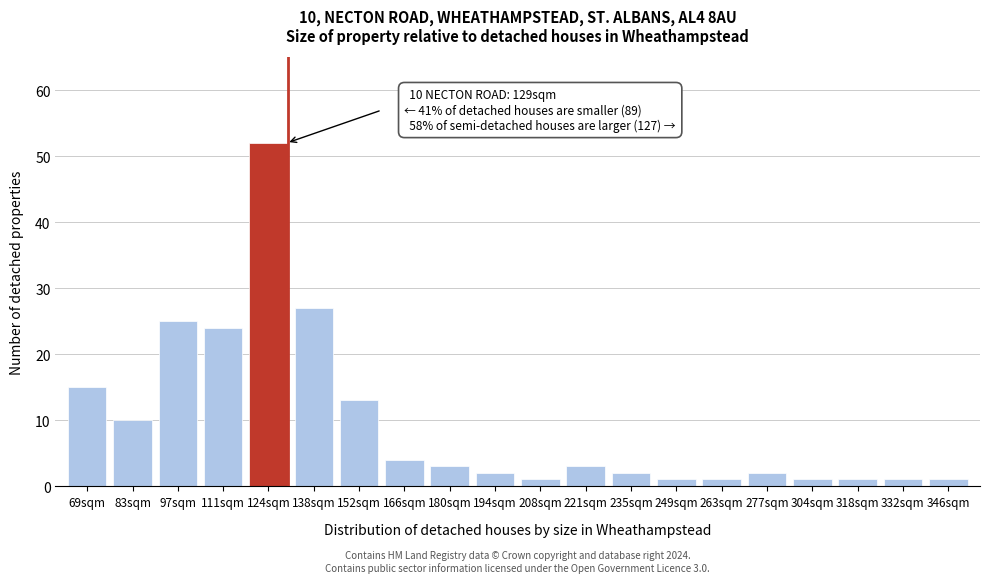

Reading right to left, transcribe all the data shown in this chart.

346sqm=1	332sqm=1	318sqm=1	304sqm=1	277sqm=2	263sqm=1	249sqm=1	235sqm=2	221sqm=3	208sqm=1	194sqm=2	180sqm=3	166sqm=4	152sqm=13	138sqm=27	124sqm=52	111sqm=24	97sqm=25	83sqm=10	69sqm=15